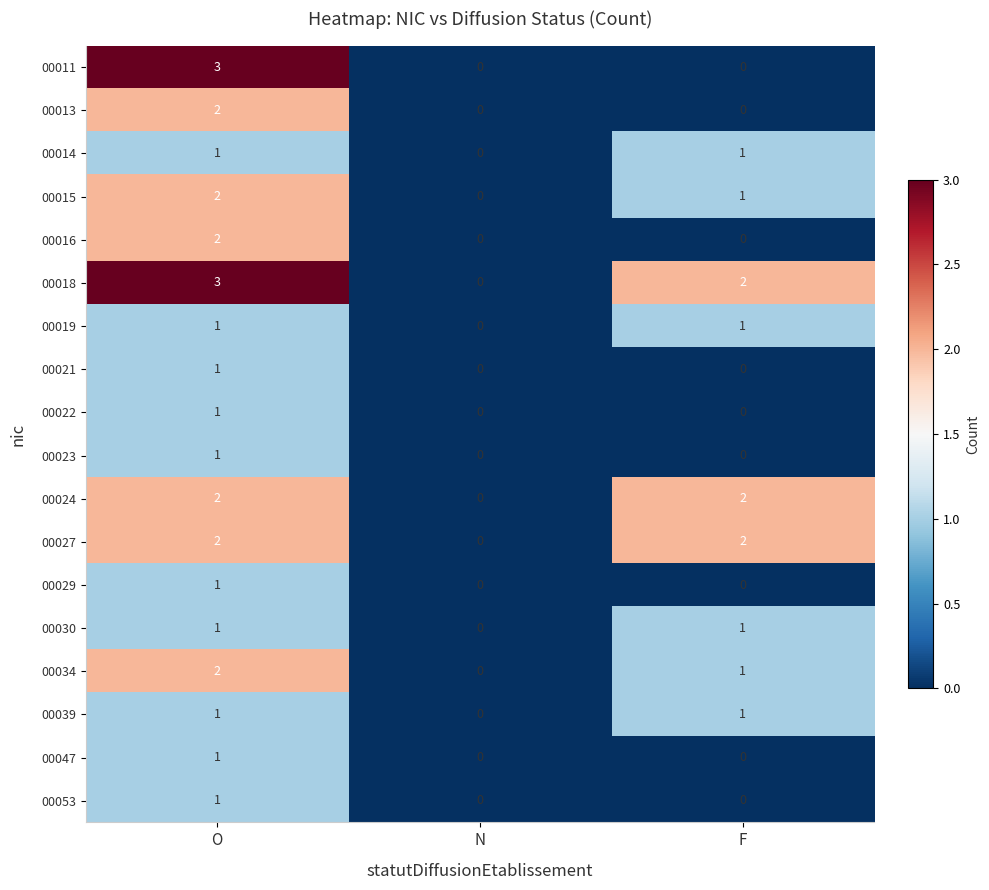

Is the value of 00024 at O greater than the value of 00053 at N?

Yes